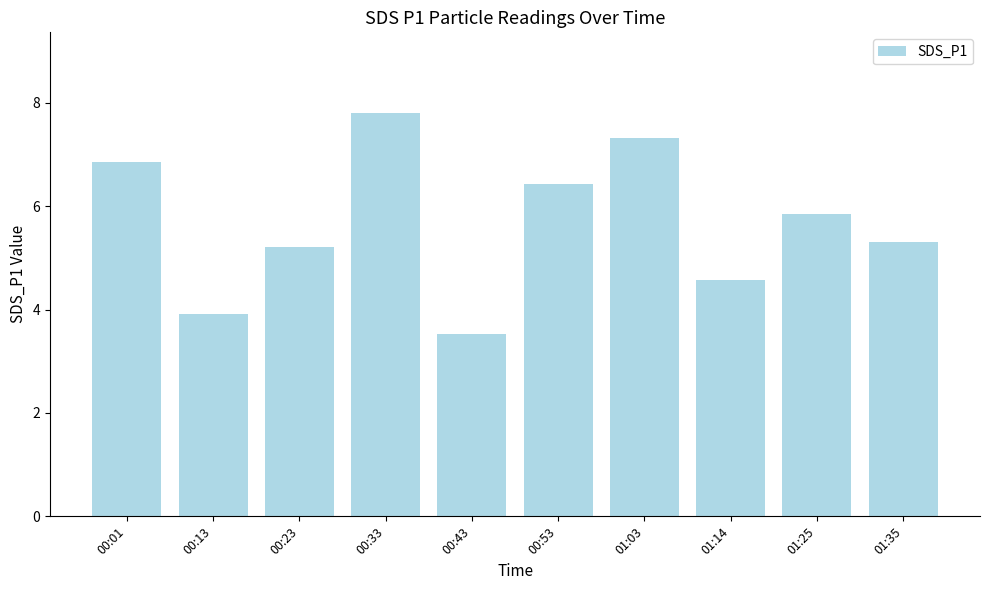

What is the difference between the maximum and minimum values?

4.3